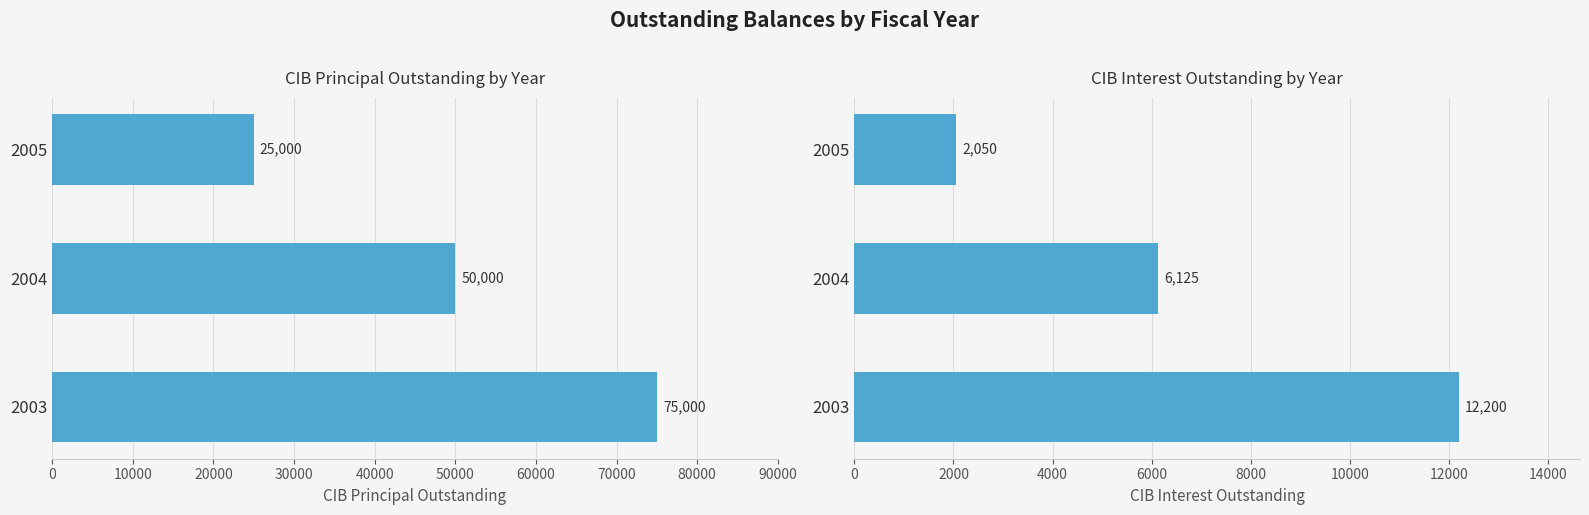

What is the difference between the maximum and second lowest values in the CIBPrincipalOutstanding series?

25000